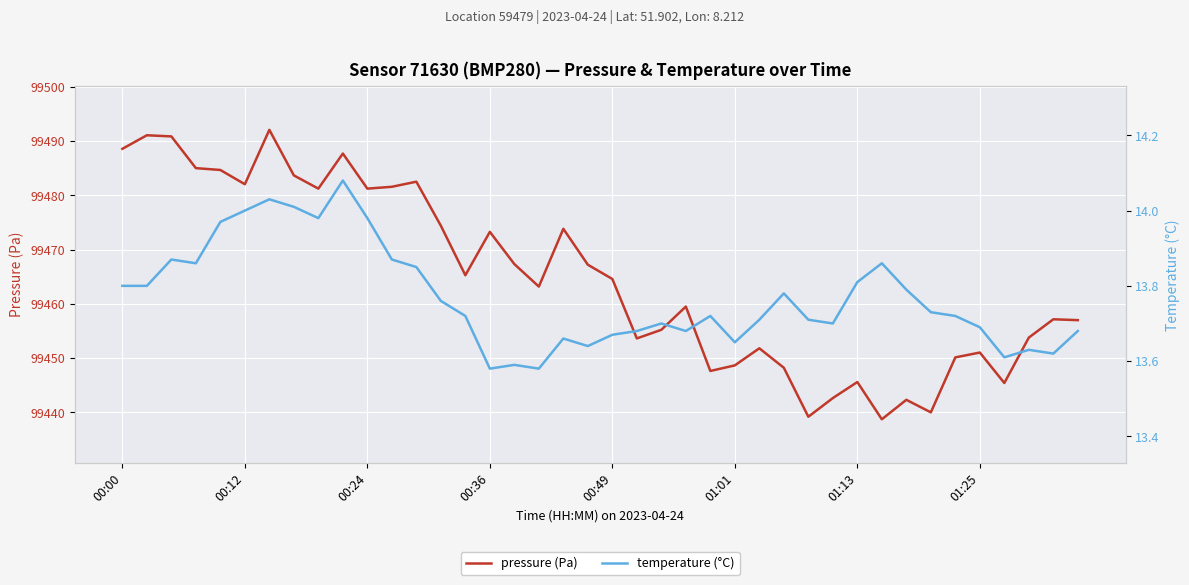

True or false: temperature (°C) has more than 2 points higher than both neighbors.

True